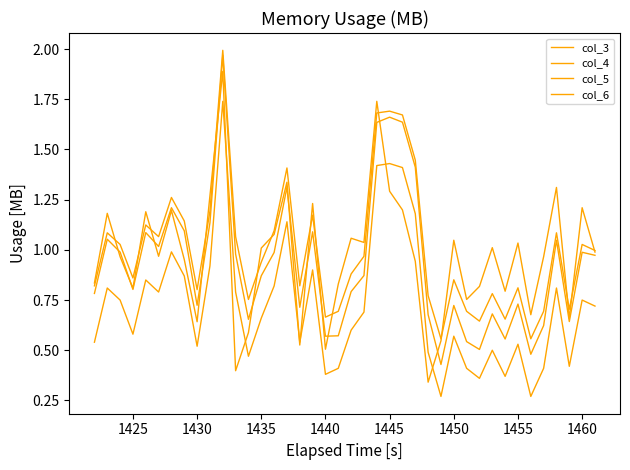

What is the maximum value shown in the chart?

2.0